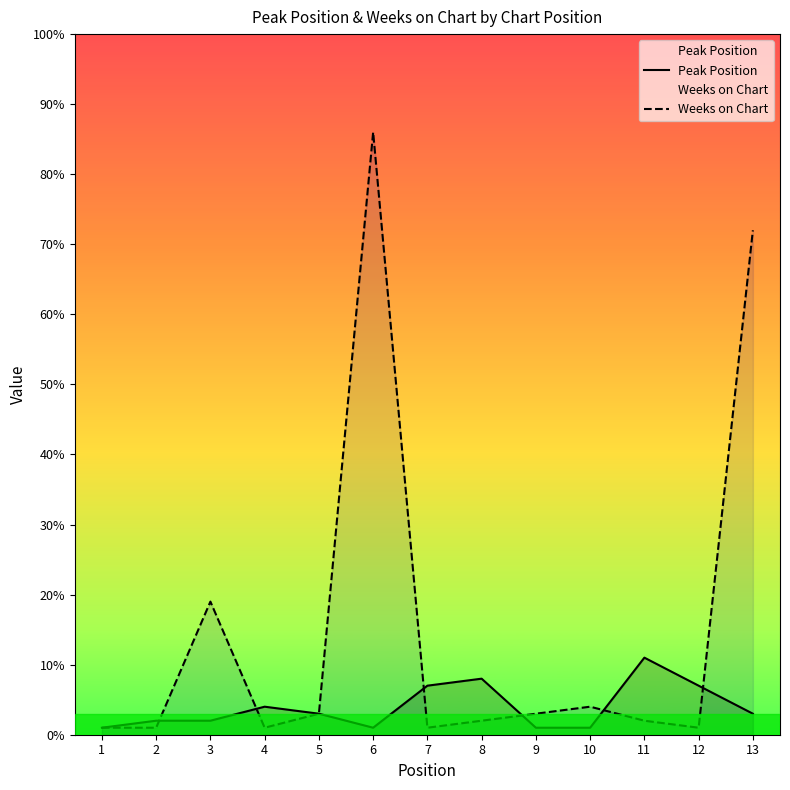

How many data points in Peak Position are less than 3?

6